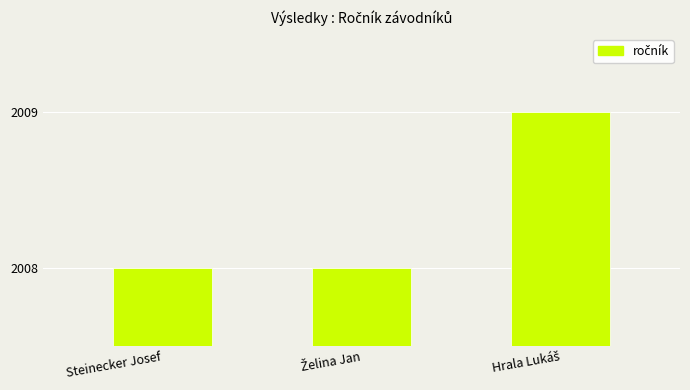

How many bars are there in total?

3